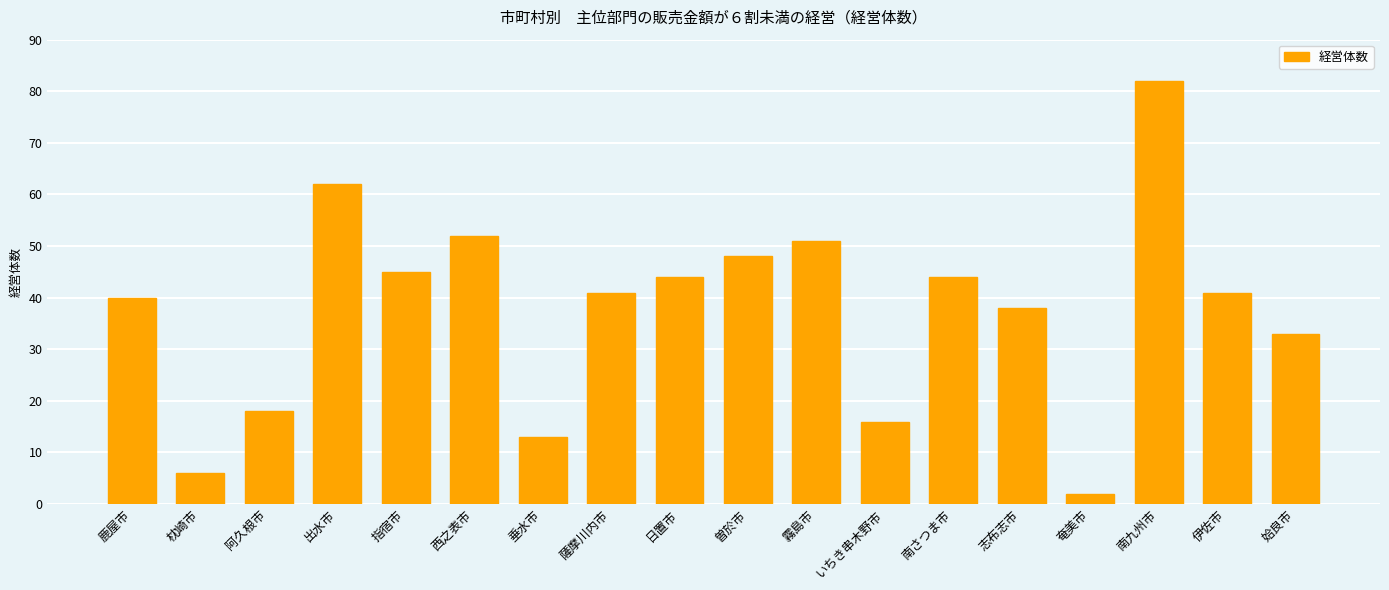

True or false: the data shows 28 at 日置市.

False